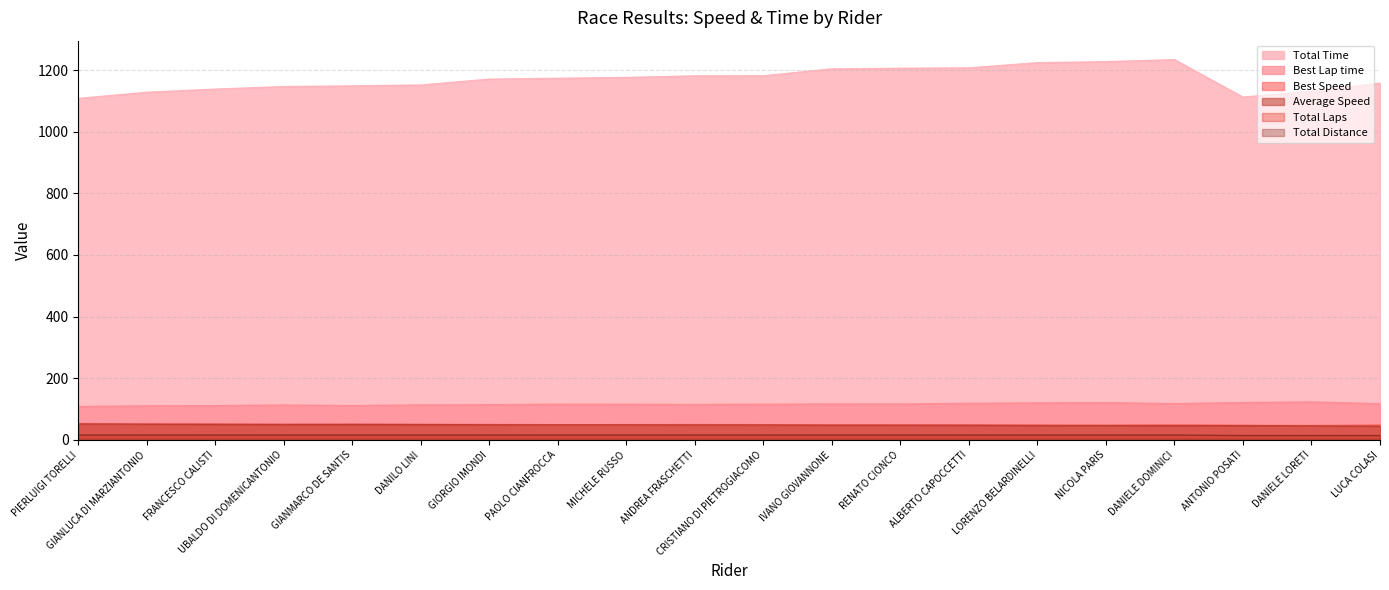

At which label is Total Distance closest to 9?

ANTONIO POSATI